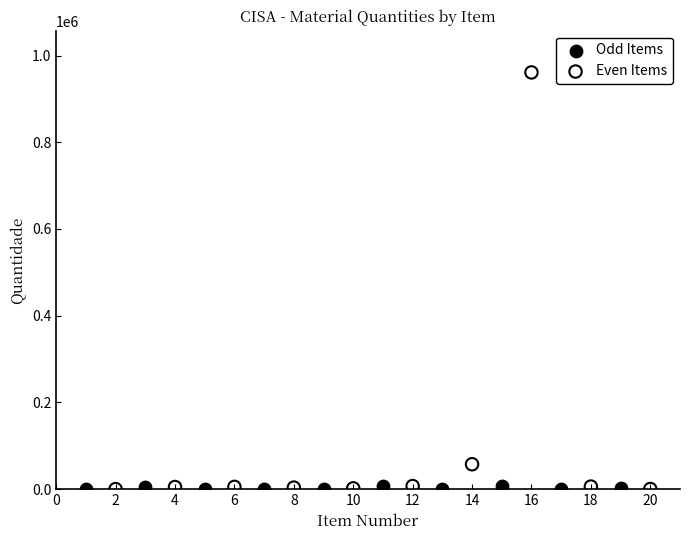

What are all the series names shown in the legend?

Odd Items, Even Items